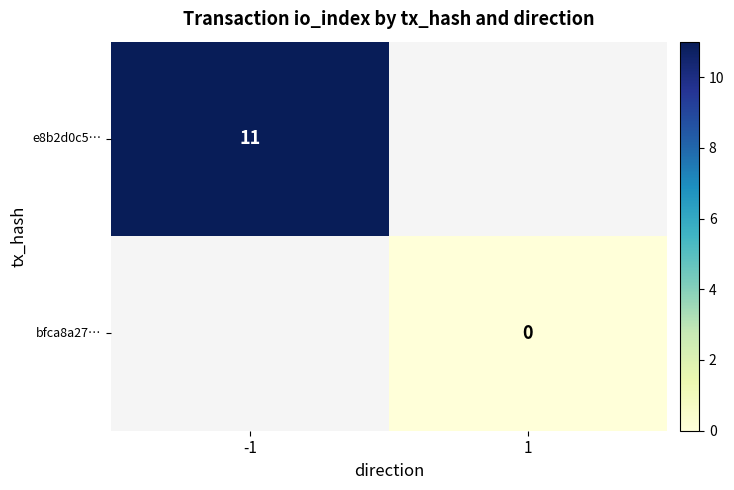

The value of e8b2d0c5… at -1 is 11. True or false?

True